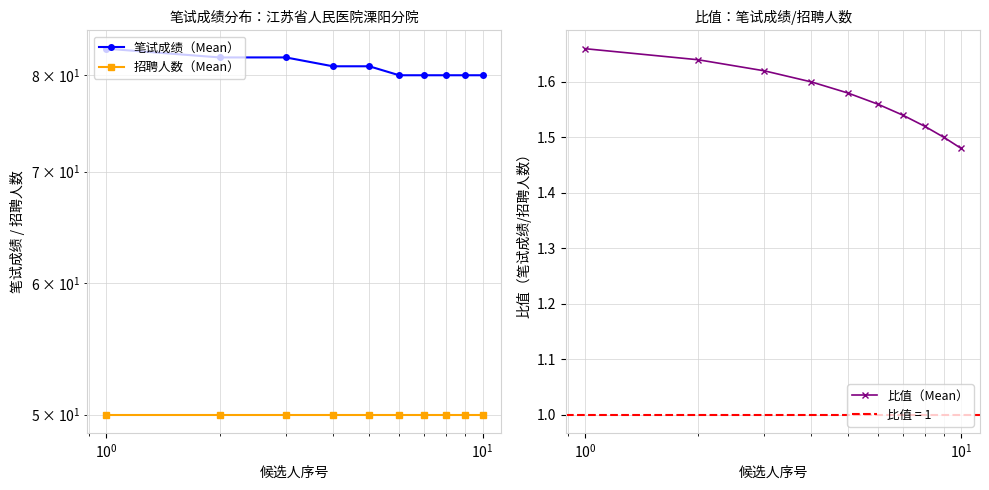

Count the 比值（Mean） values in the range 1 to 2.

10